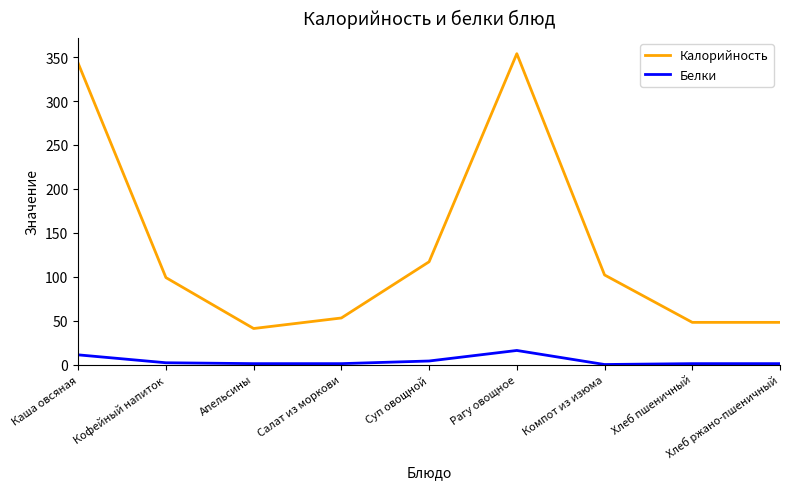

At which label does Калорийность reach its peak?

Рагу овощное